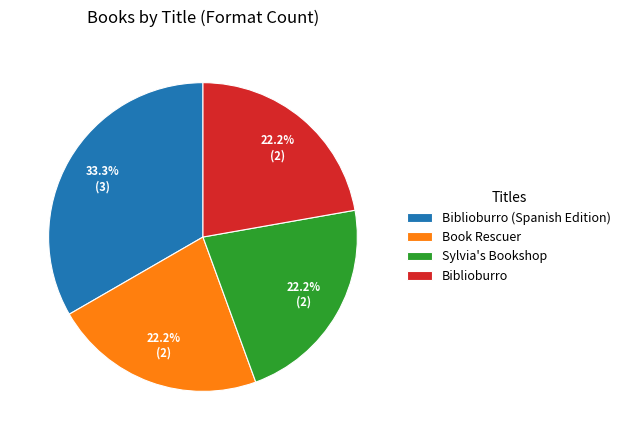

What is the largest slice in the pie chart?

Biblioburro (Spanish Edition)